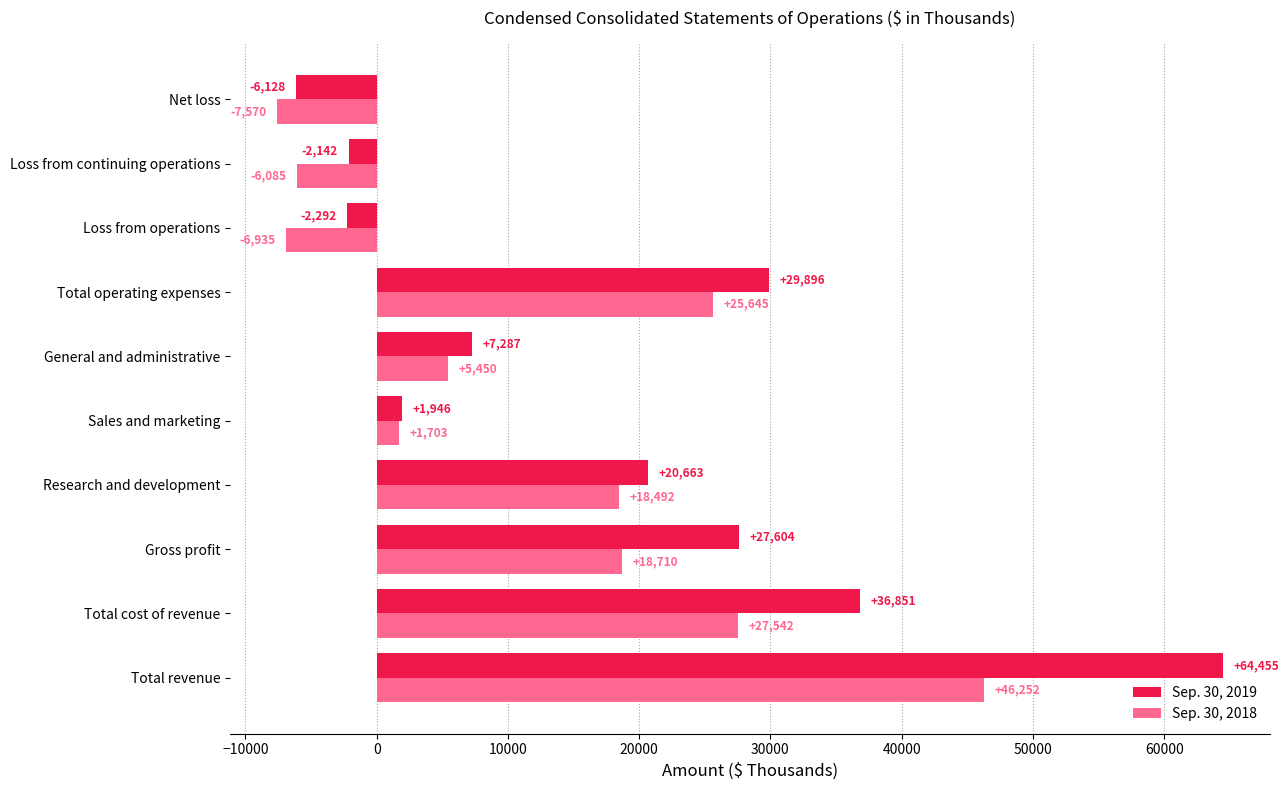

List the series in order of their peak value, lowest first.

Sep. 30, 2018, Sep. 30, 2019